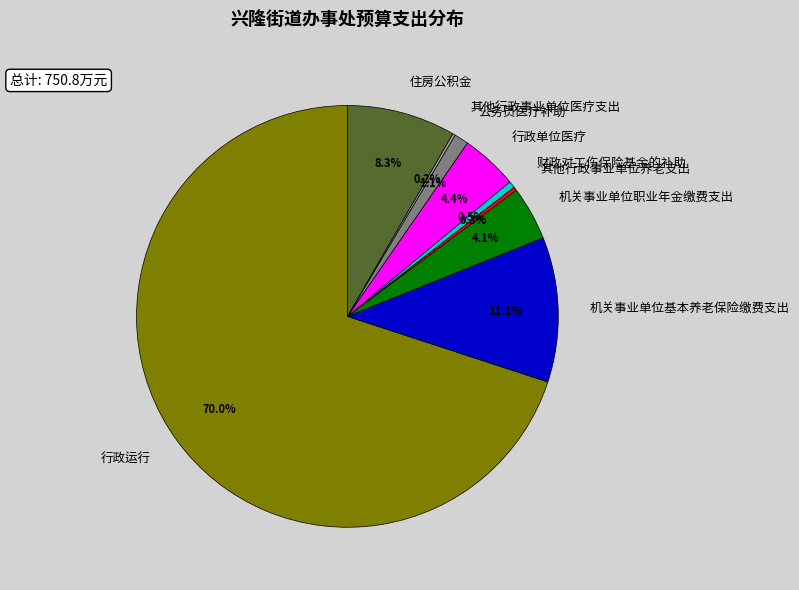

What percentage is NOT represented by 行政运行?

30.0%